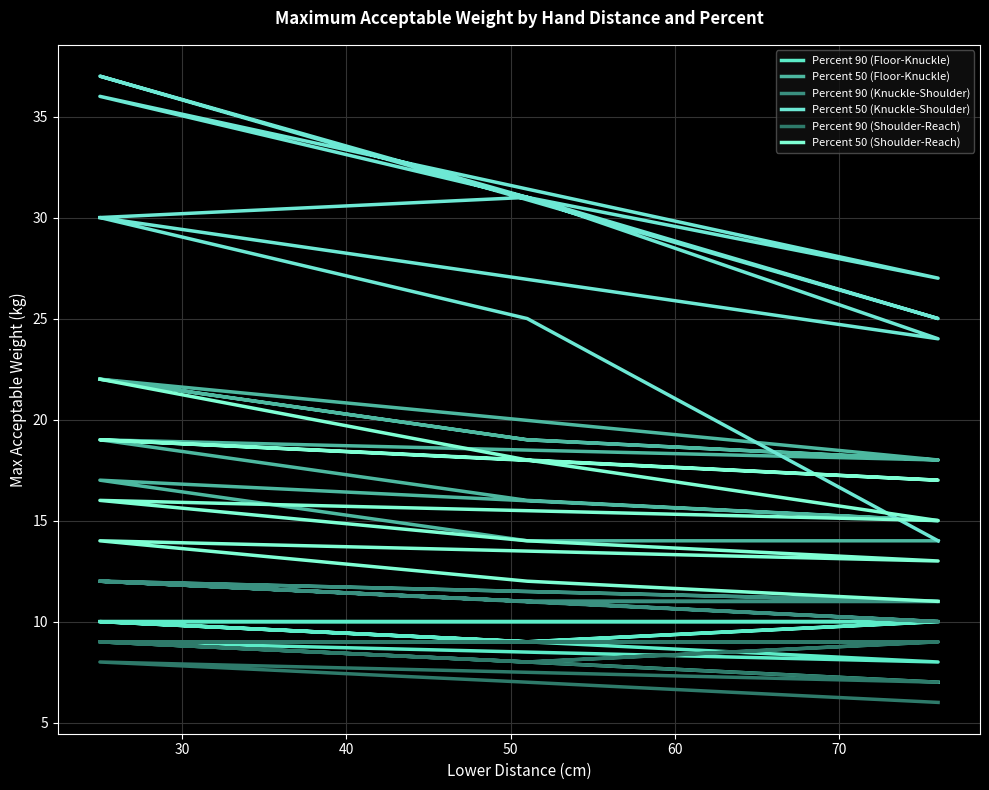

What is the approximate value of Percent 90 (Knuckle-Shoulder) at 30?

11